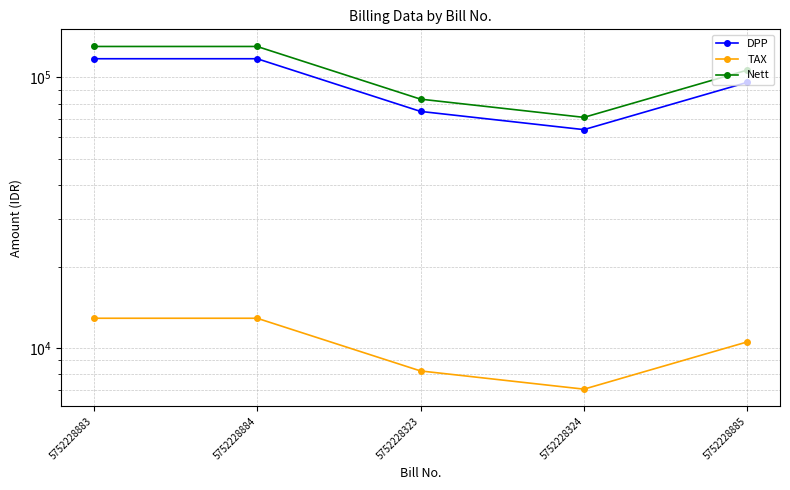

What is the difference between the highest and lowest values at 5752228324?

64083